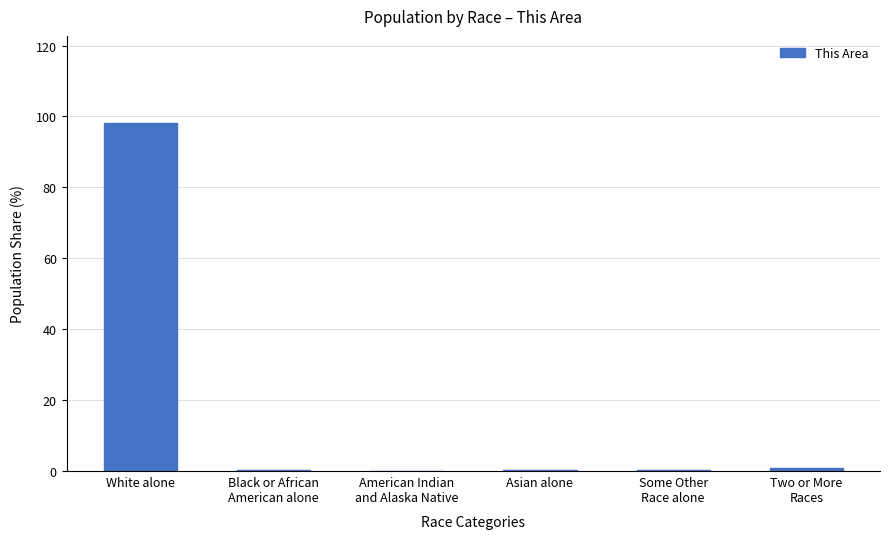

What is the maximum value shown in the chart?

98.2